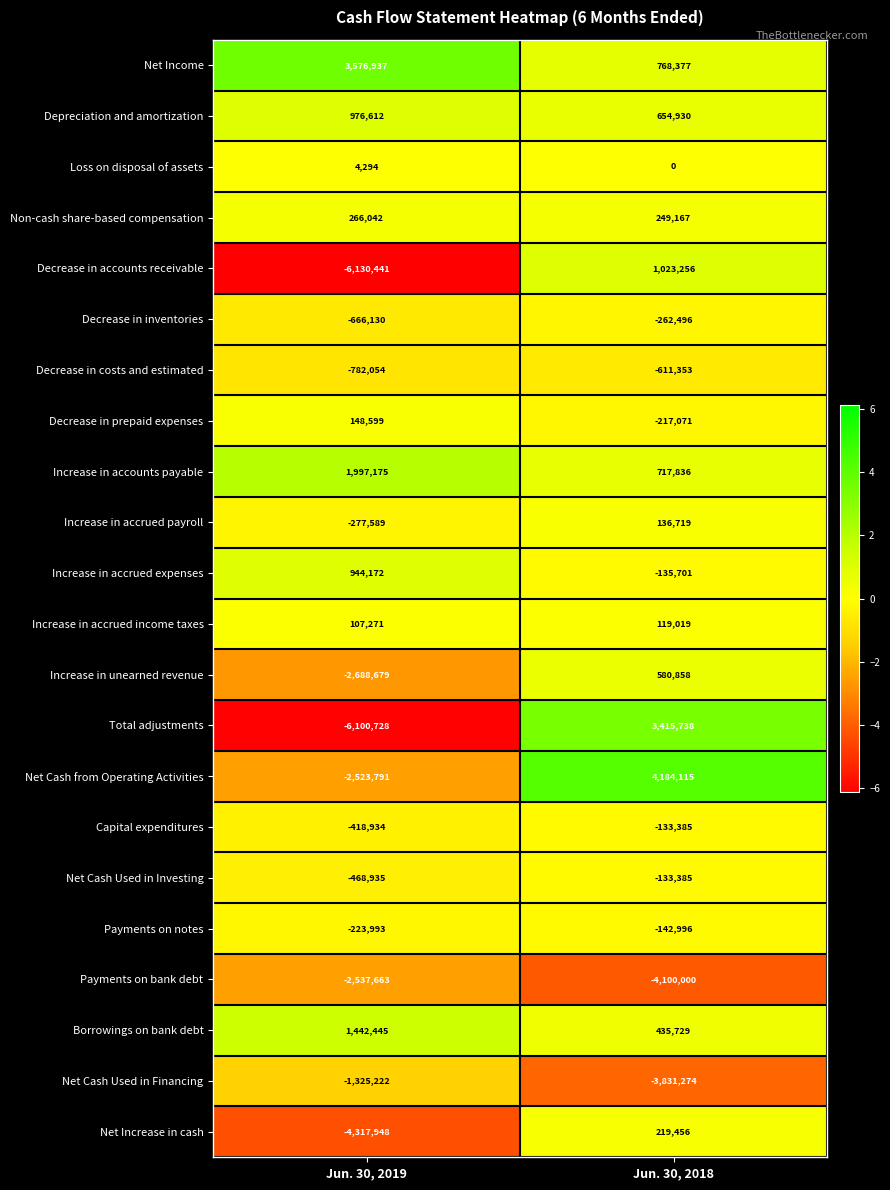

What is the highest value of the Payments on bank debt series?

-2537663